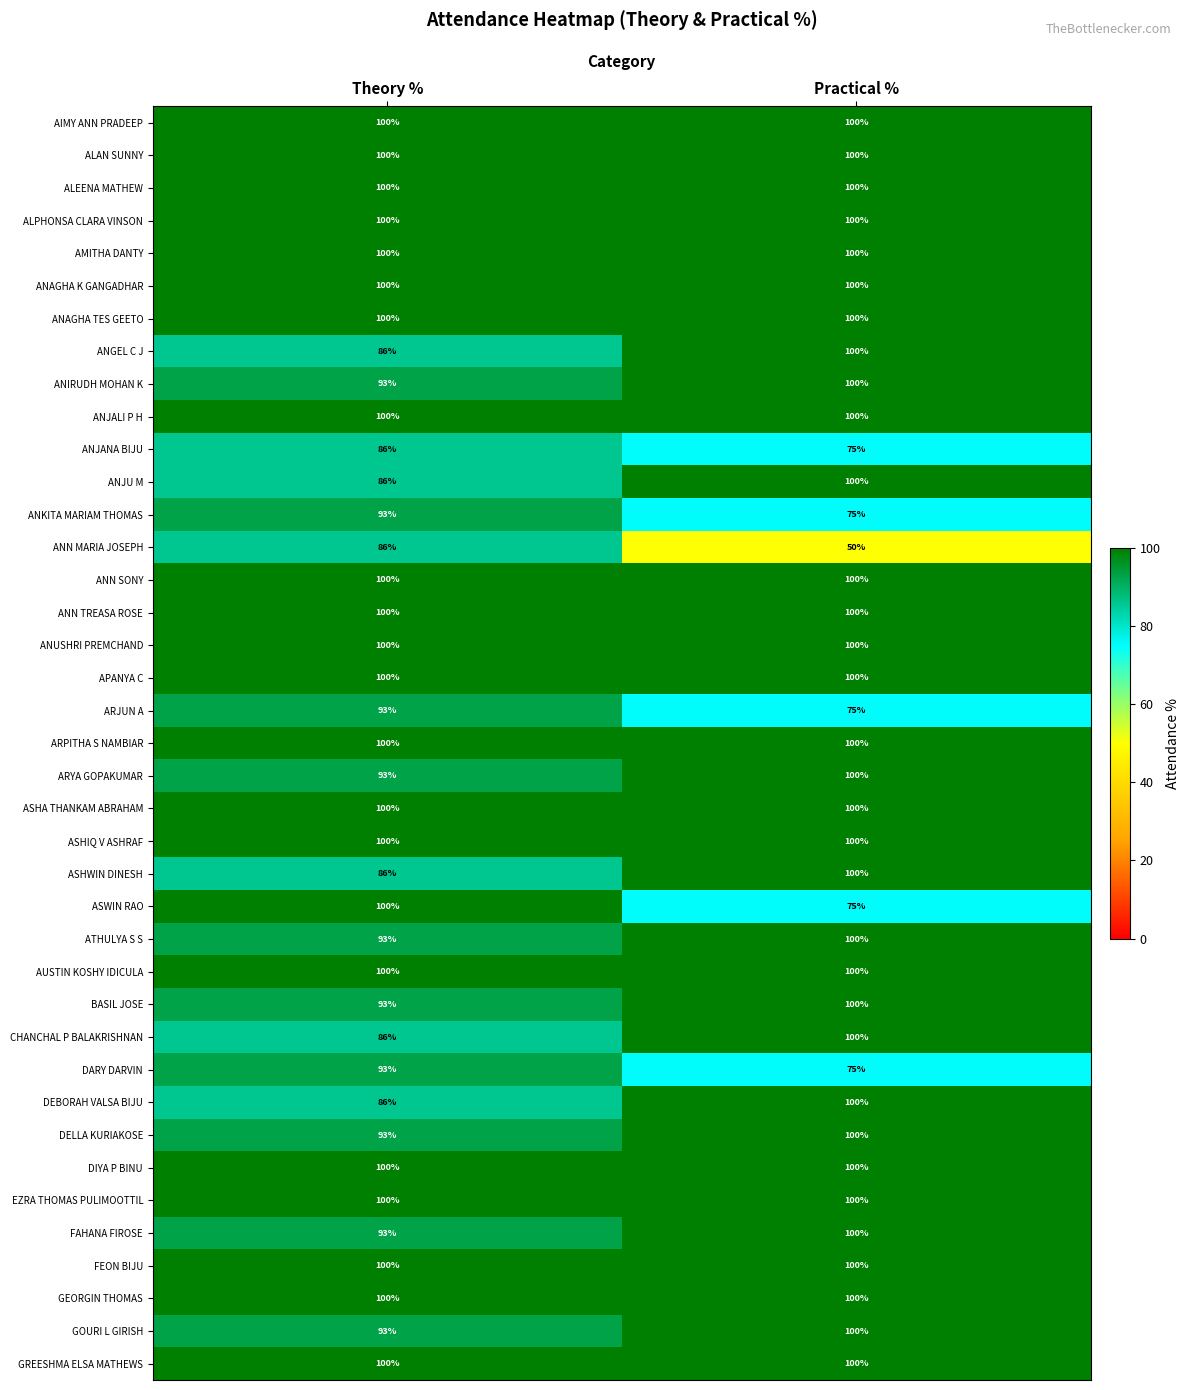

What is the maximum value shown in the chart?

100